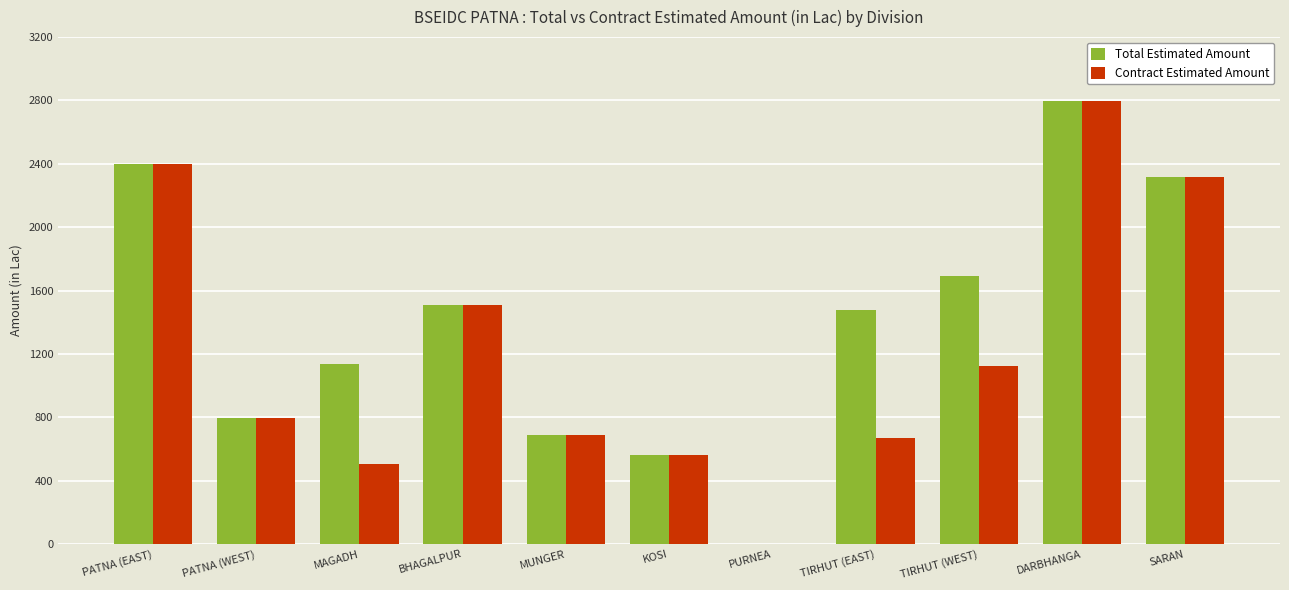

Are the bars grouped side by side (vs. stacked)?

Yes